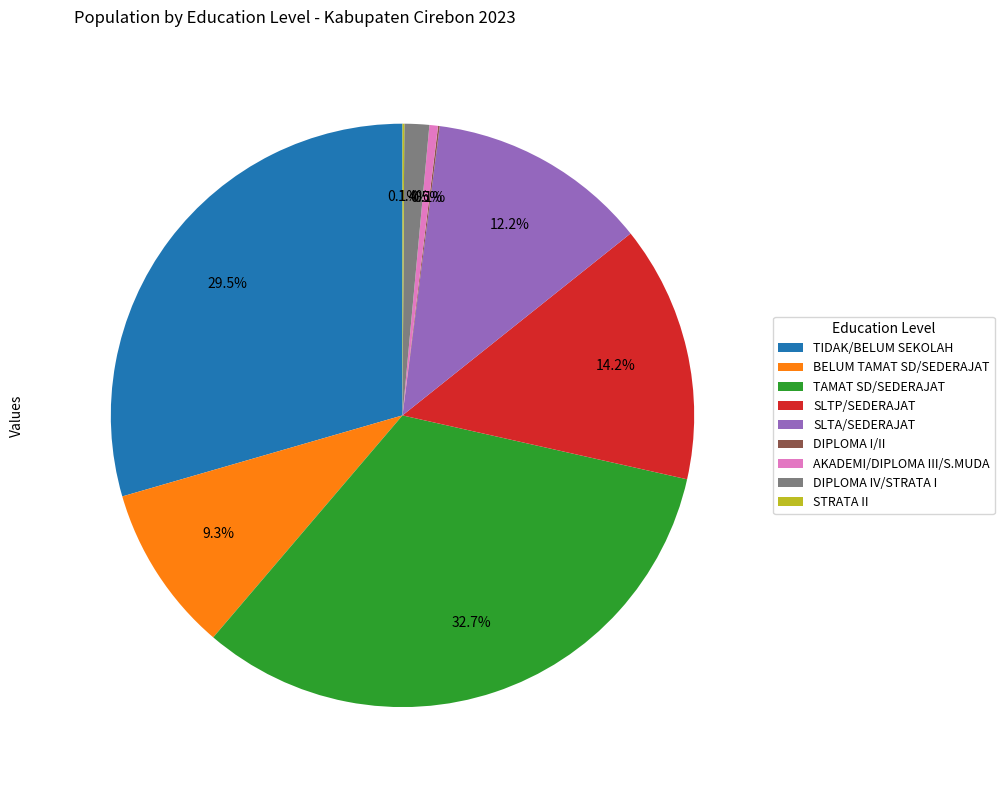

Does BELUM TAMAT SD/SEDERAJAT represent more than half of the total?

No